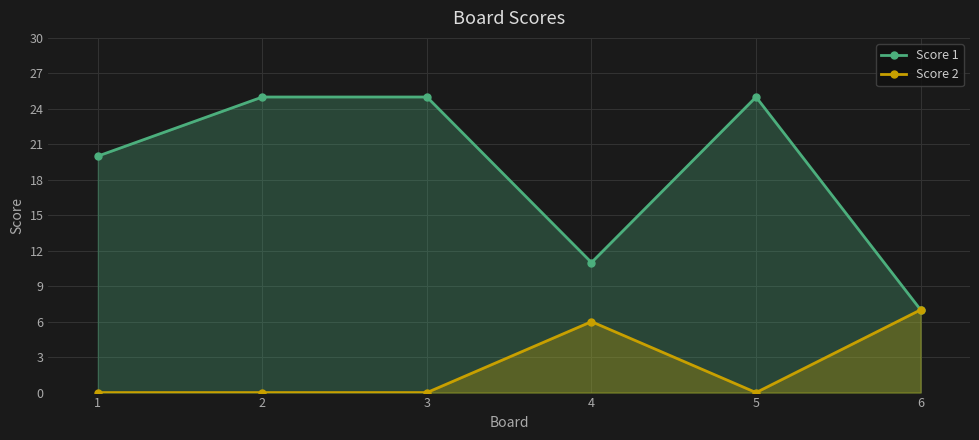

How many categories are shown in the chart?

6